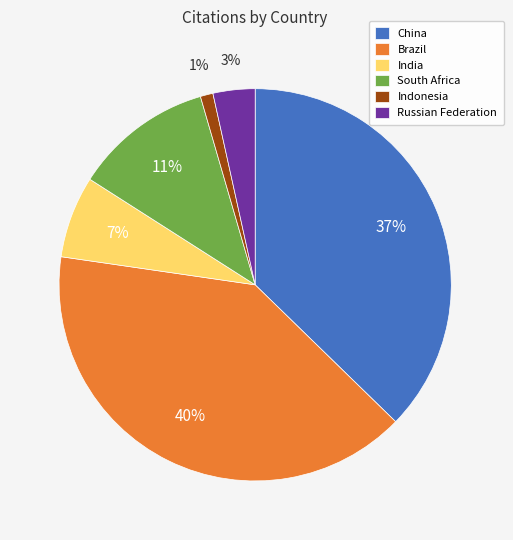

What is the smallest slice in the pie chart?

Indonesia